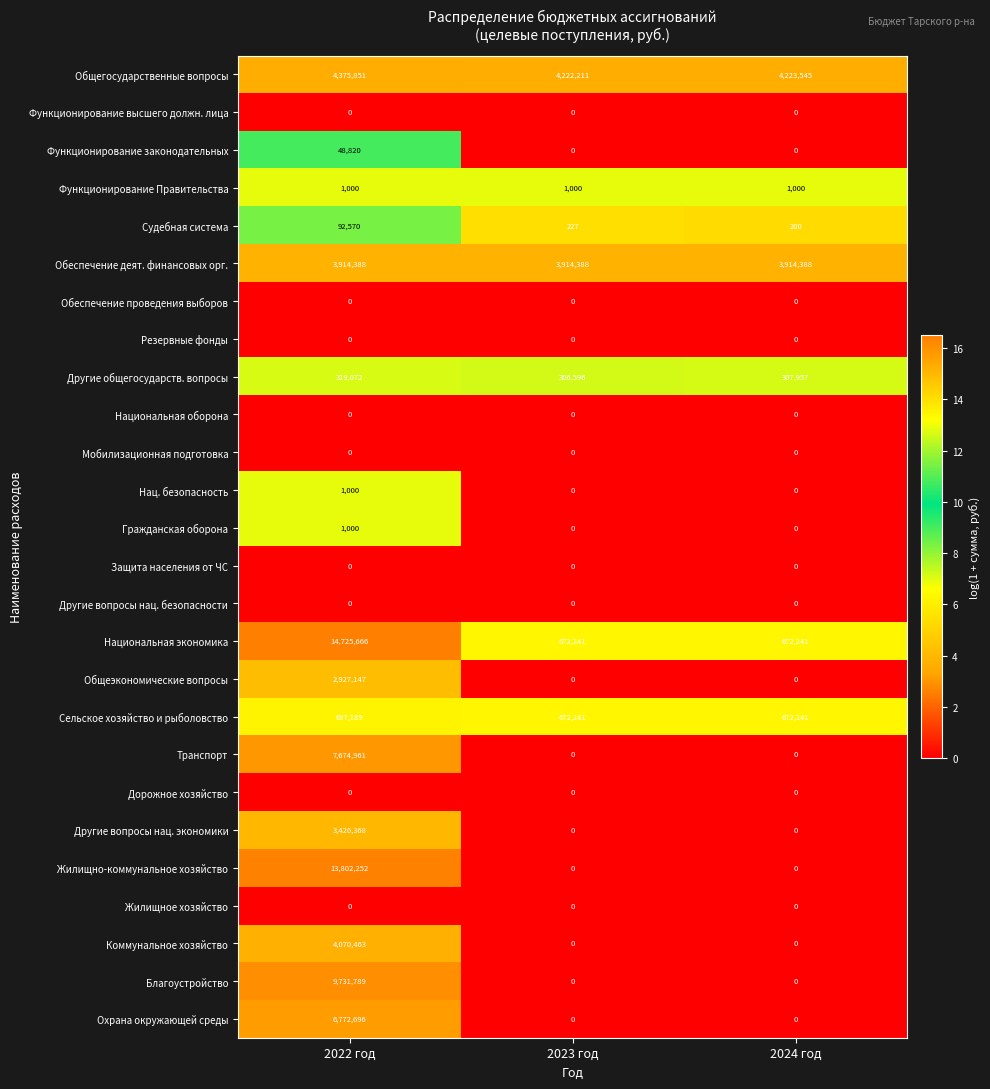

What is the sum of all Национальная экономика values?

16070148